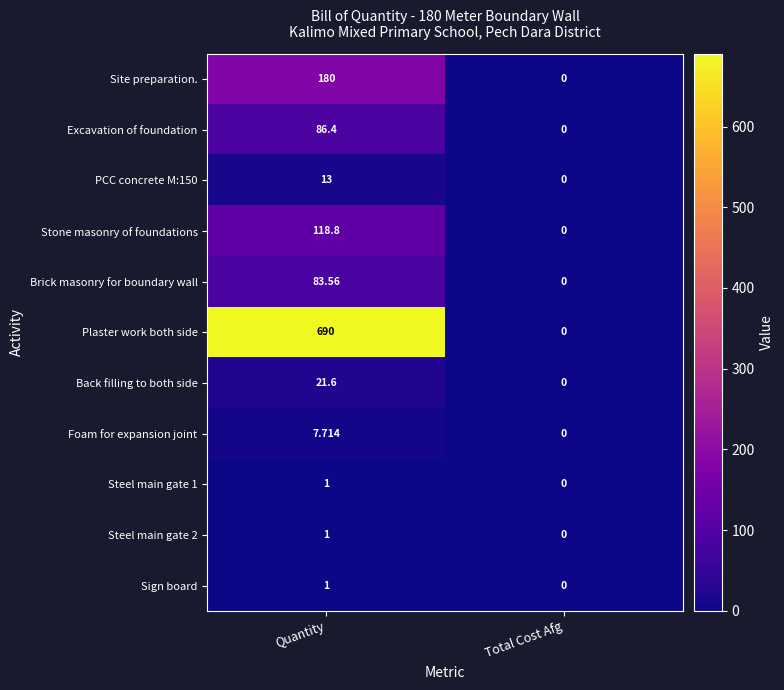

Which series changed the most between Quantity and Total Cost Afg?

Plaster work both side